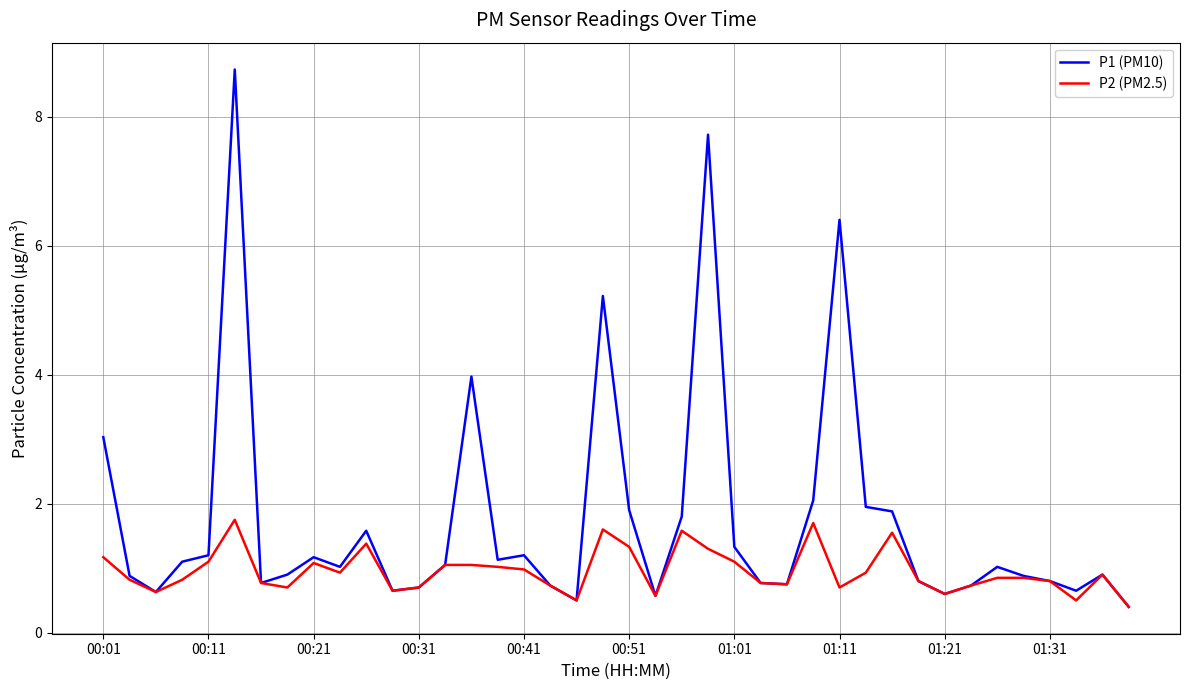

Which series has the largest total across all categories?

P1 (PM10)